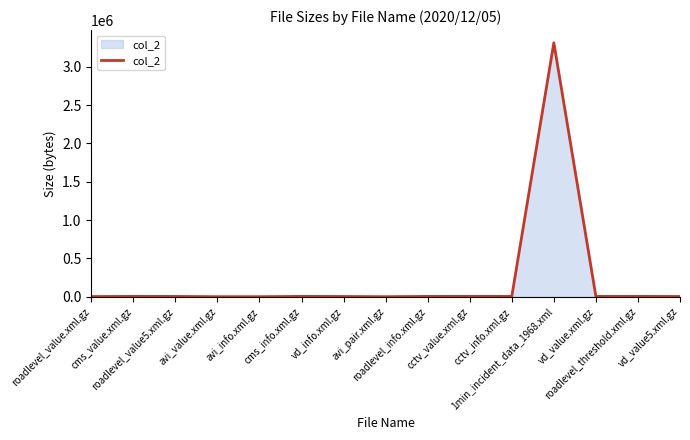

What is the difference between the maximum and minimum values?

3311556